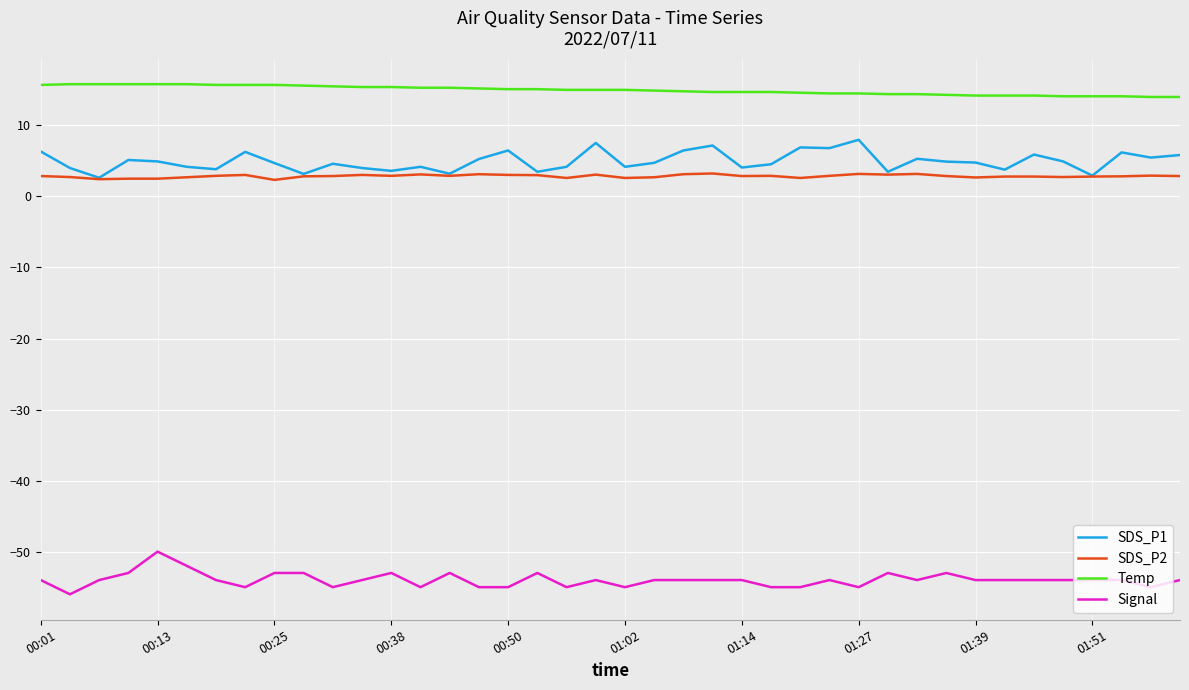

True or false: Signal and Temp intersect in this chart.

False